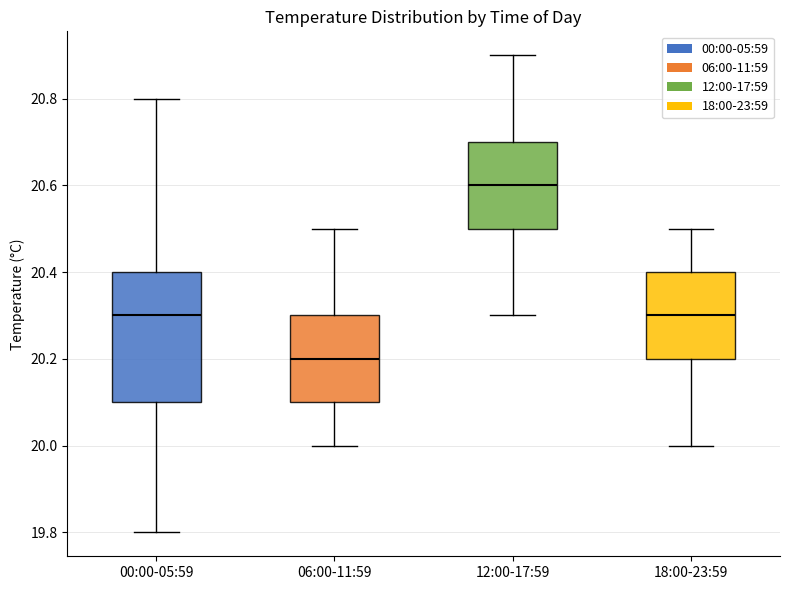

Reading left to right, read every box against the y-axis: the position of its median line, the range the box covers, and the ends of its whiskers. The values are not printed on the chart, so give them approximately, as read against the axis.

00:00-05:59: median 20.3, box 20.1 to 20.4, whiskers 19.8 to 20.8
06:00-11:59: median 20.2, box 20.1 to 20.3, whiskers 20.0 to 20.5
12:00-17:59: median 20.6, box 20.5 to 20.7, whiskers 20.3 to 20.9
18:00-23:59: median 20.3, box 20.2 to 20.4, whiskers 20.0 to 20.5